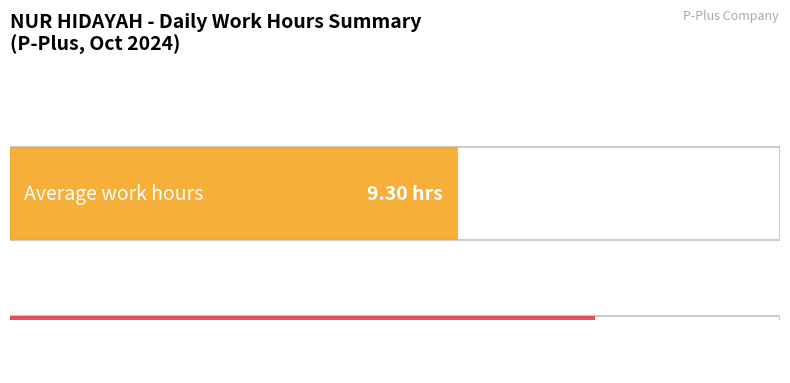

How many distinct data groups are displayed?

1